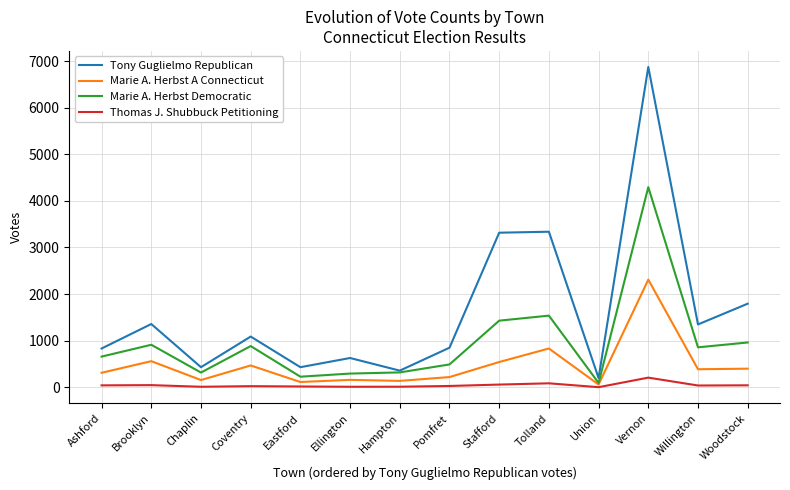

Where does the Marie A. Herbst Democratic series first go above 858?

Brooklyn